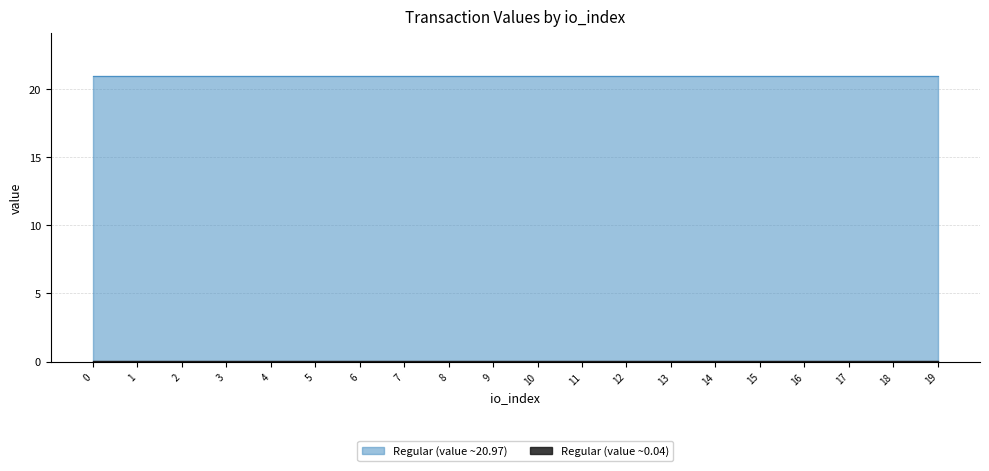

Count the number of data series in this chart.

2